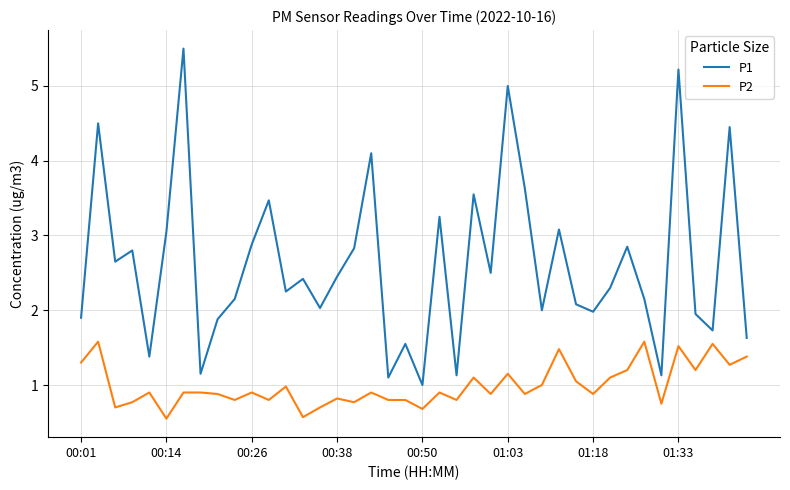

At how many categories does at least one series exceed 4?

6